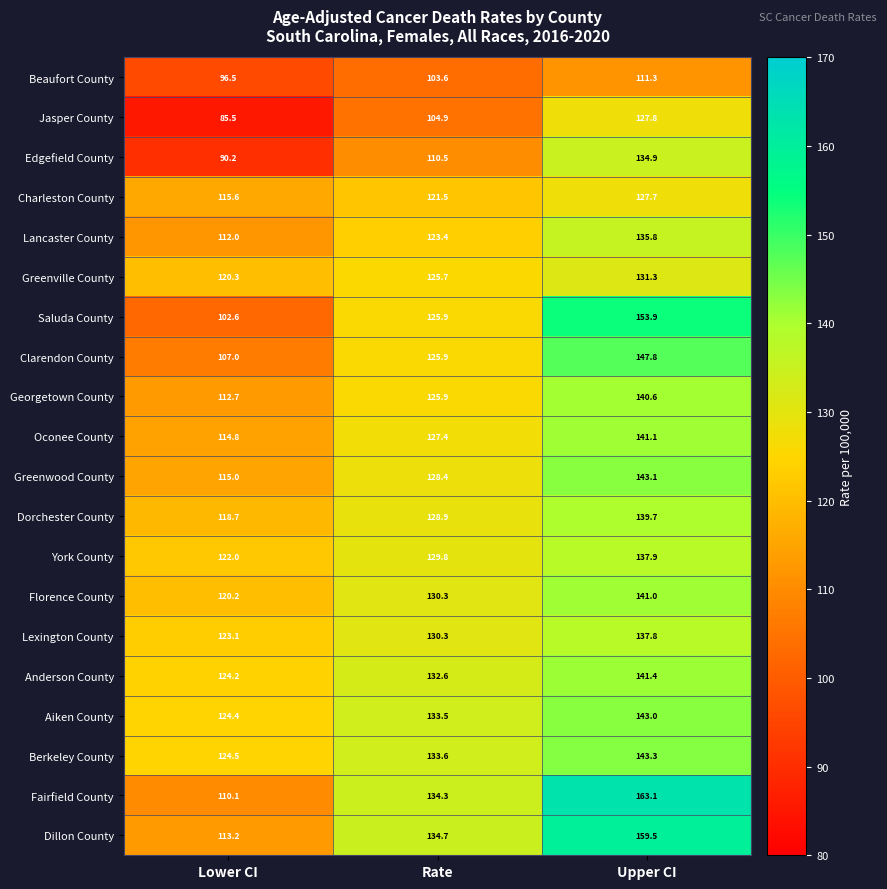

Which series changed the most between Lower CI and Upper CI?

Fairfield County